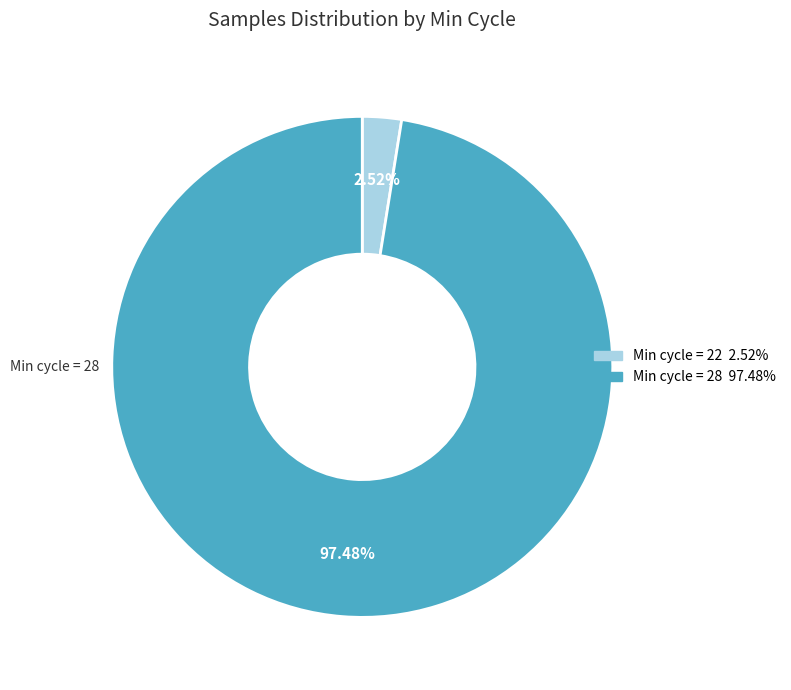

Does any single category account for the majority?

Yes